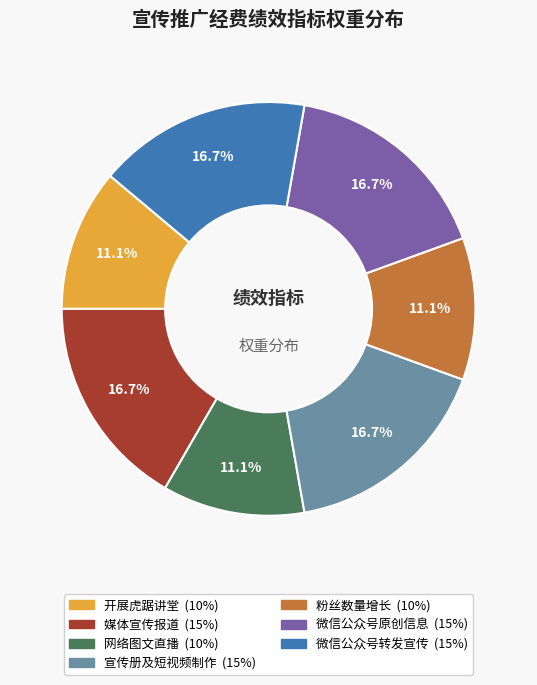

Combined, do 网络图文直播 and 微信公众号原创信息 account for over 50%?

No